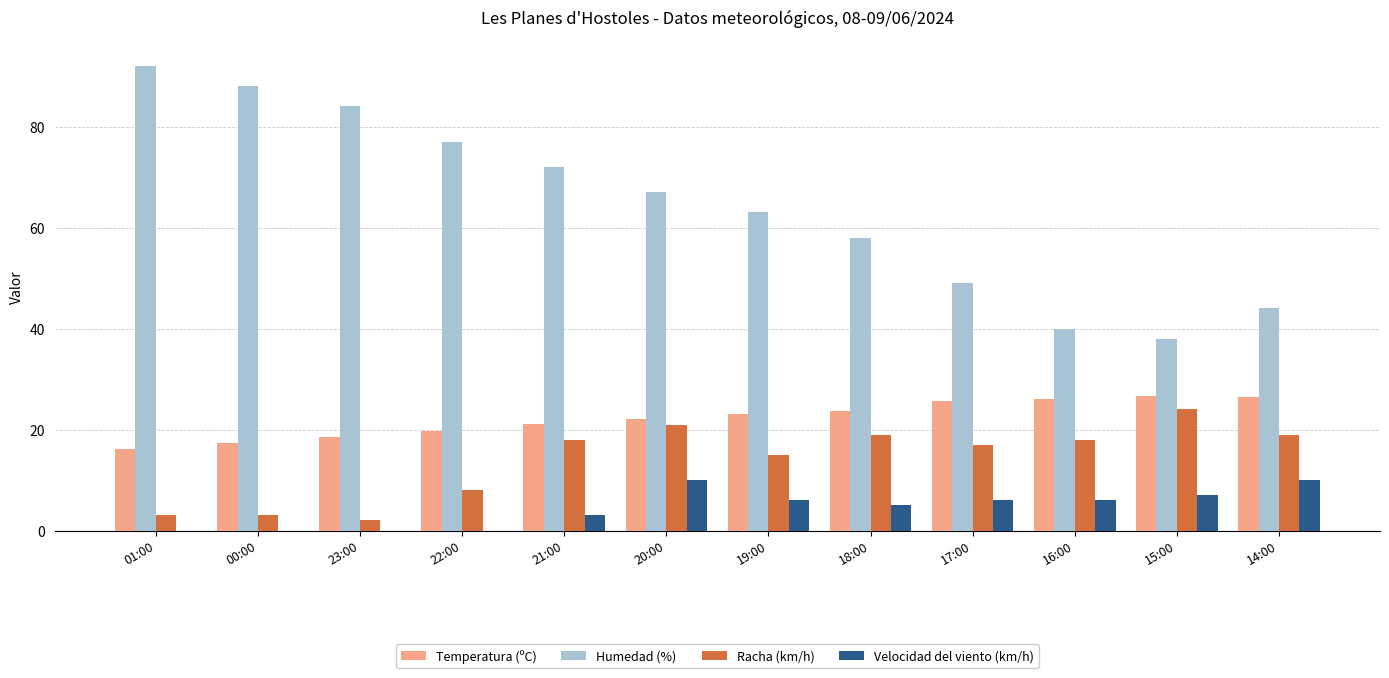

At which category does the chart reach its peak across all series?

01:00